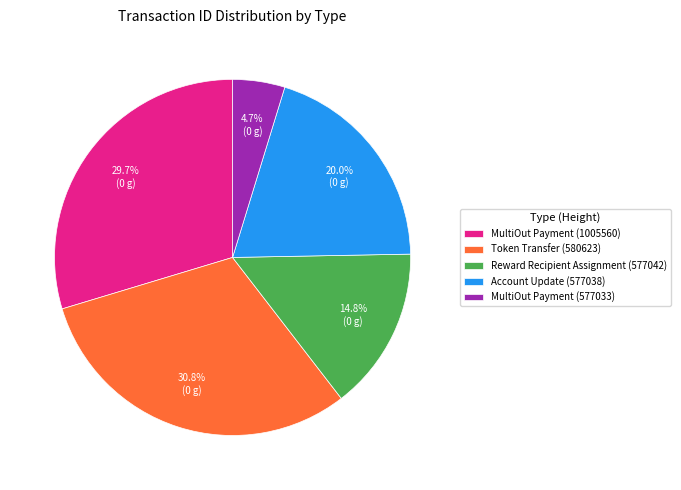

Is the sum of Reward Recipient Assignment (577042) and MultiOut Payment (577033) greater than half?

No